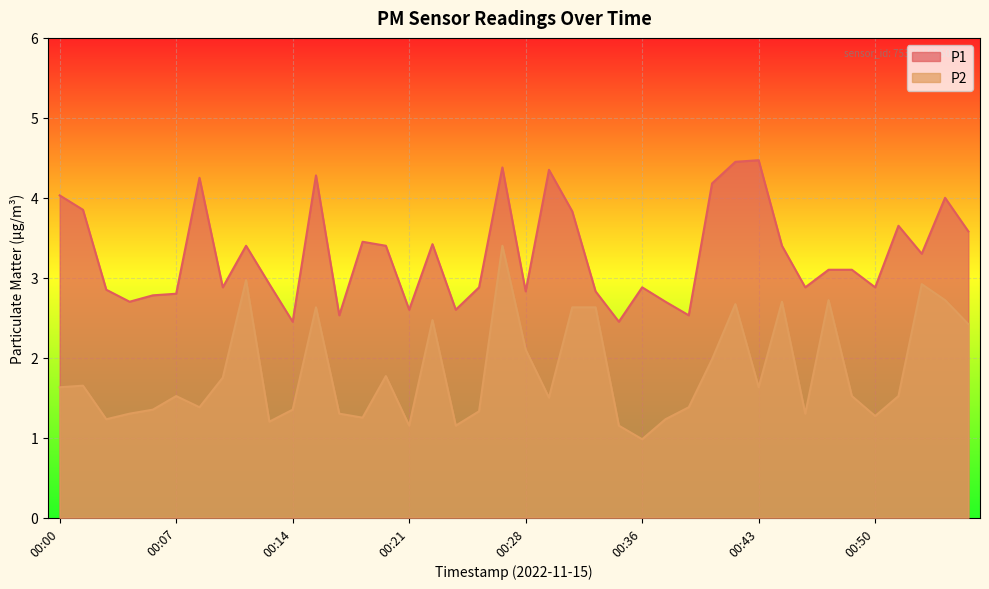

What is the difference between the second highest and minimum values in the P1 series?

2.0